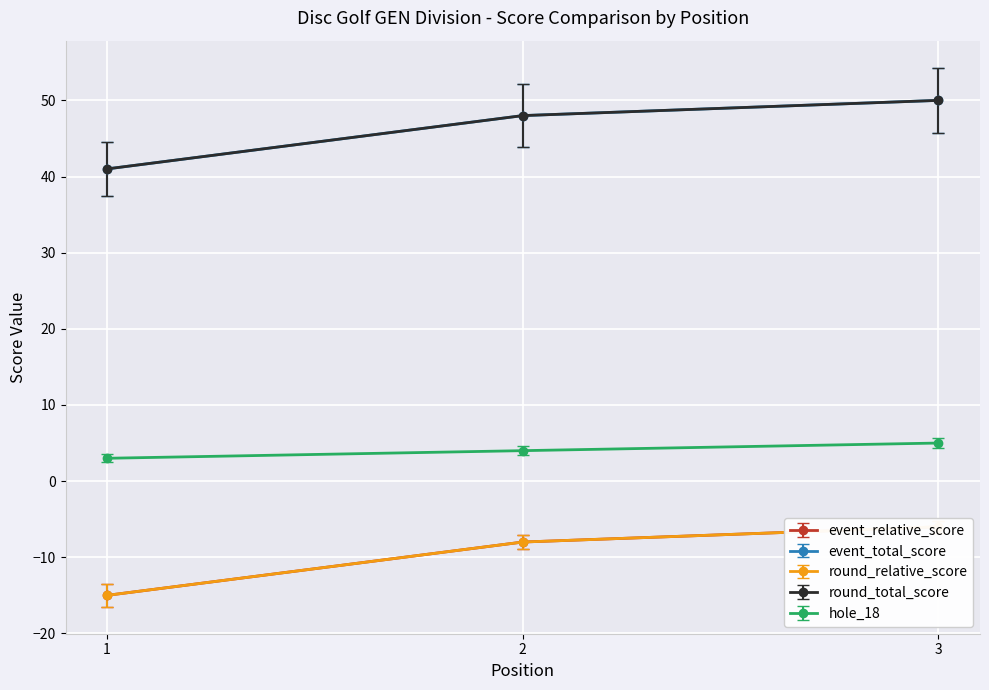

Which series has the largest range (max minus min)?

event_relative_score